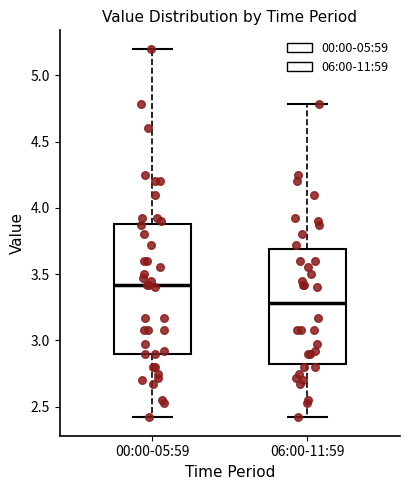

Which box is the tallest, from its lower edge to its upper edge?

00:00-05:59